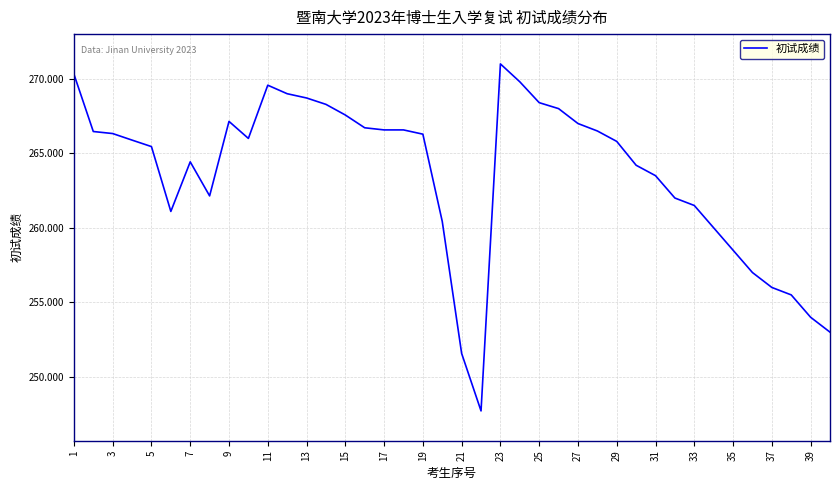

What is the difference between the maximum and minimum values?

23.3